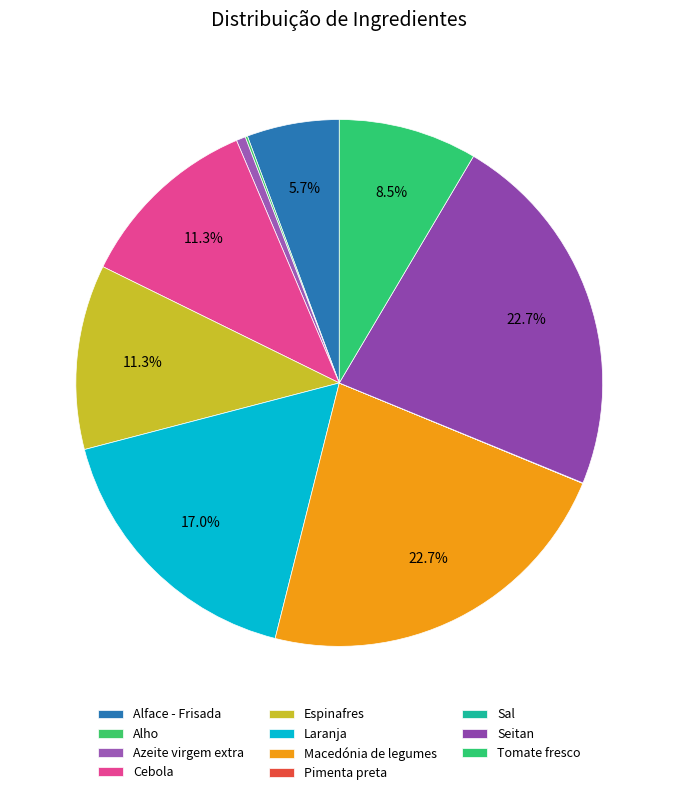

Which slice is the largest?

Macedónia de legumes